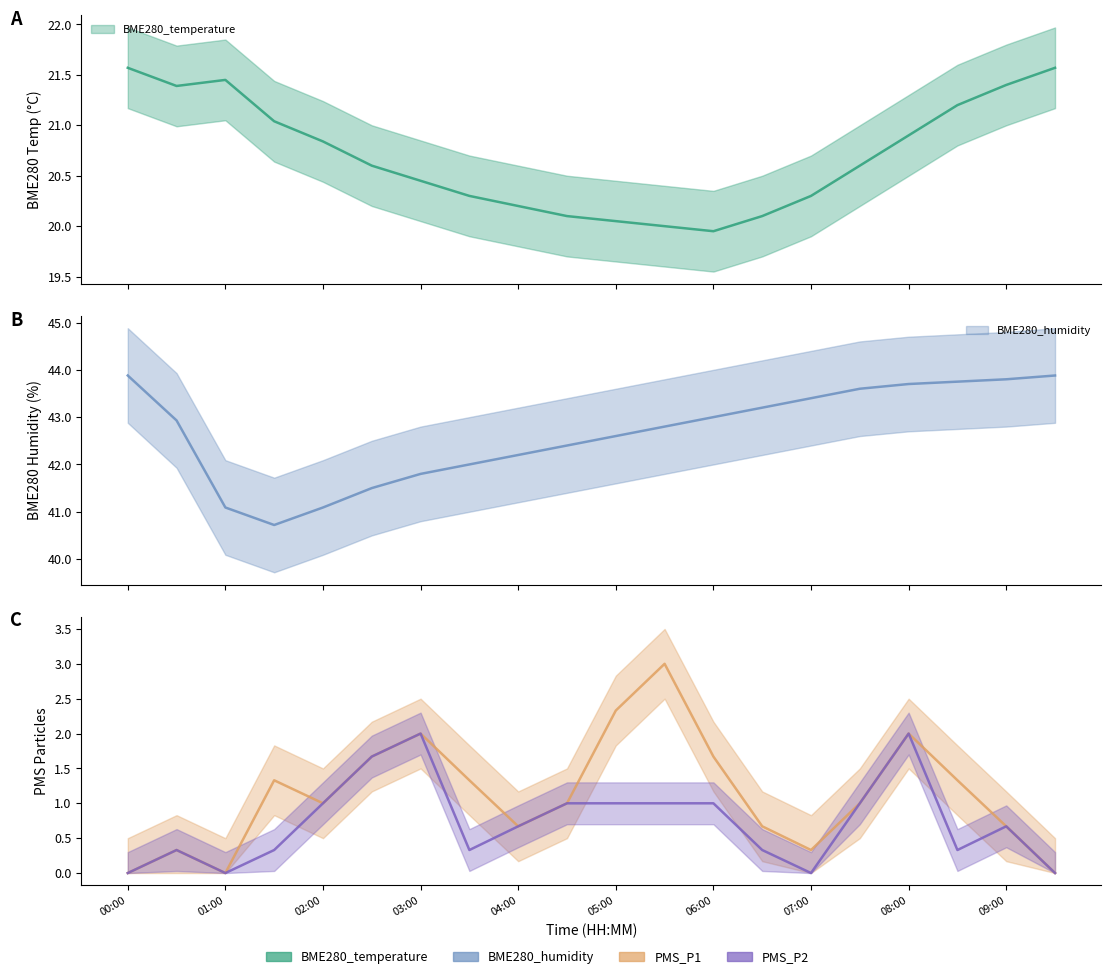

Is it true that BME280_temperature equals 21.4 at 09:00?

True